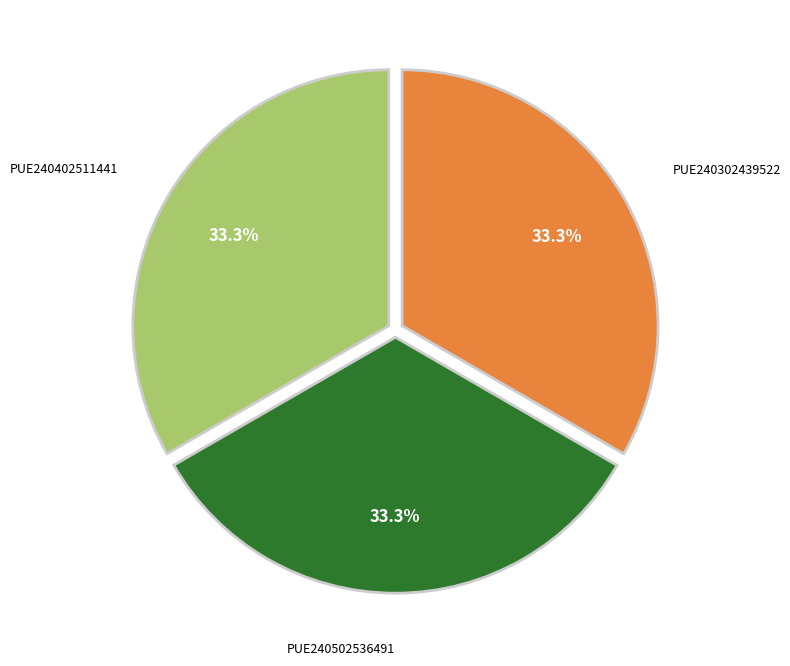

True or false: PUE240402511441 accounts for 42% of the total.

False